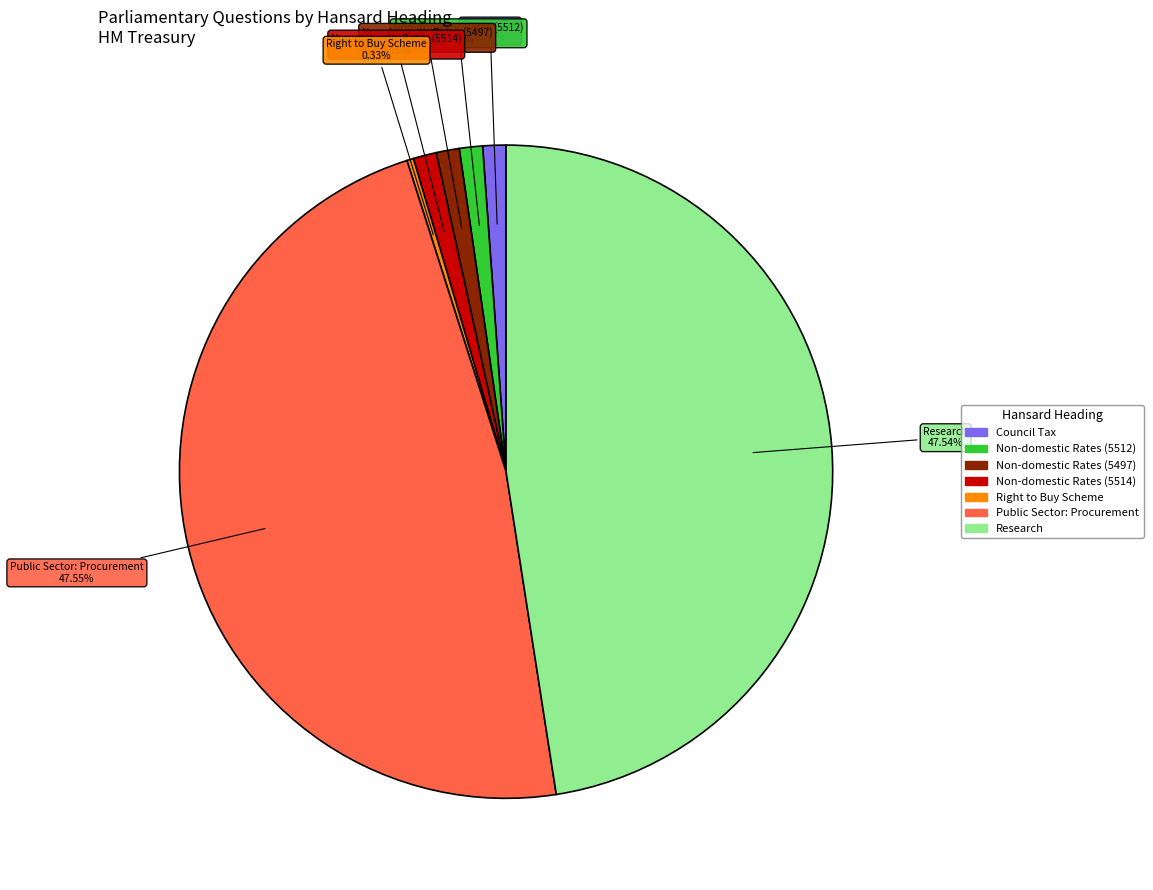

To the nearest percent, what portion does Non-domestic Rates (5512) represent?

1%